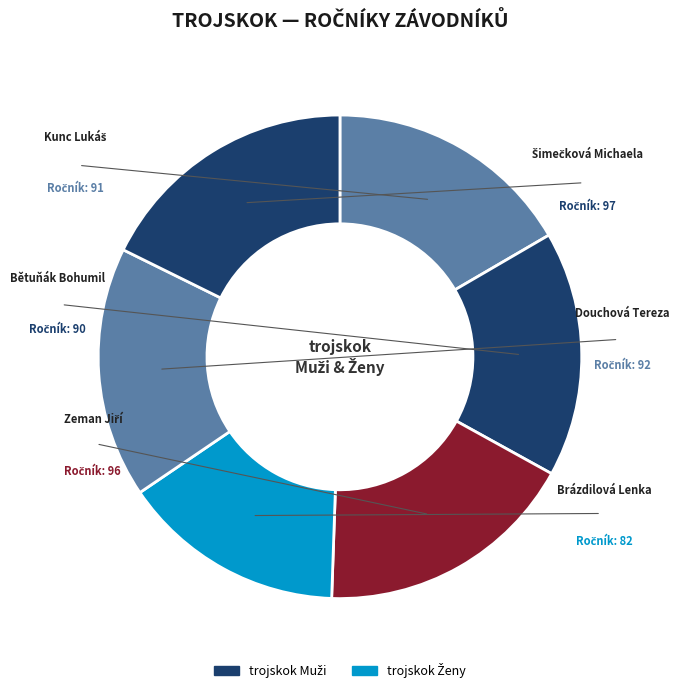

Count the number of slices in the pie.

6